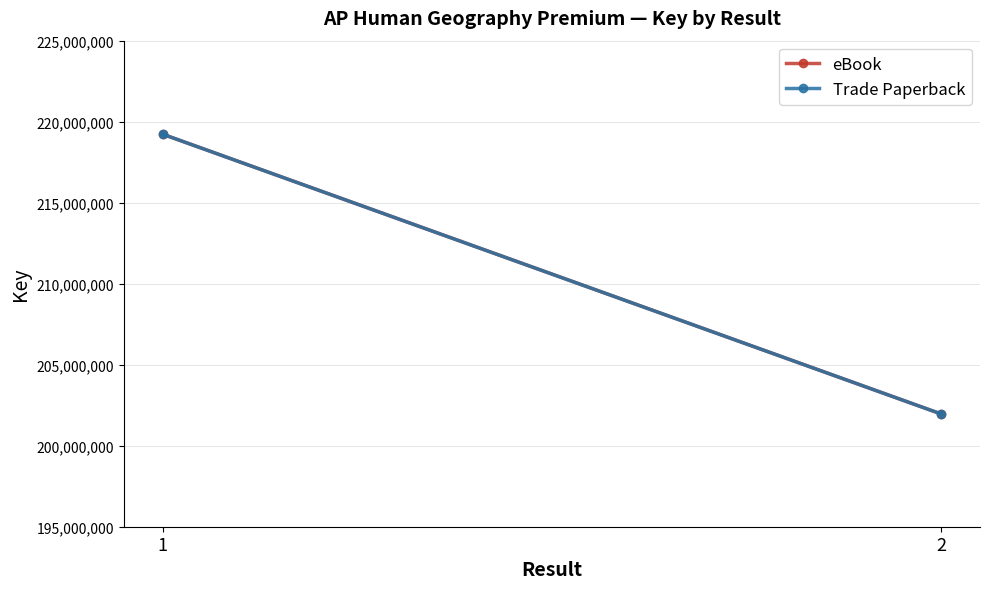

The eBook series shows 201961347 at 2. True or false?

True